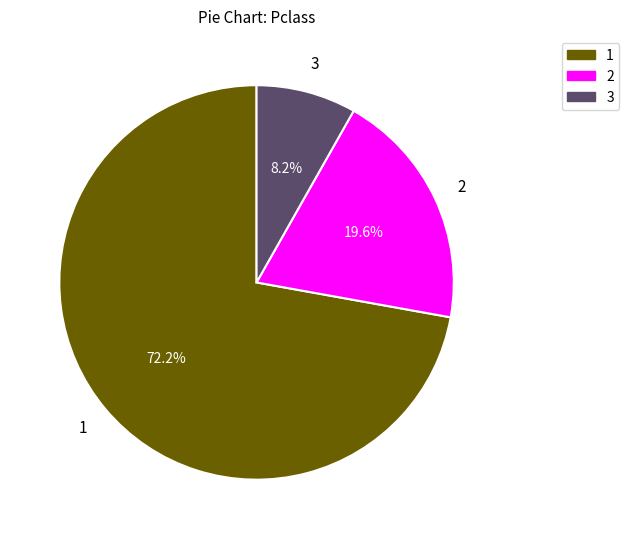

Is there any slice that represents more than half of the pie?

Yes